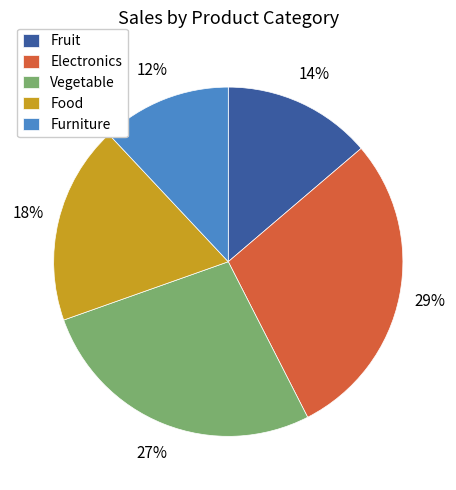

Which has a higher value, Electronics or Vegetable?

Electronics